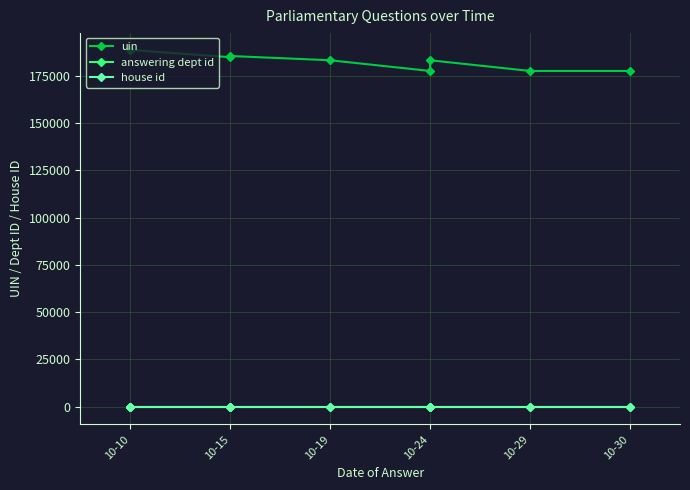

True or false: uin has a value of 257943 at 10-24.

False